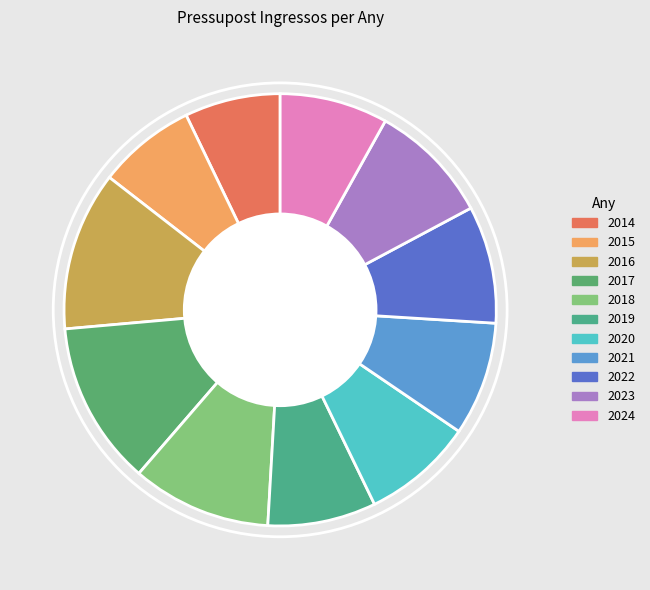

Is there any slice that represents more than half of the pie?

No